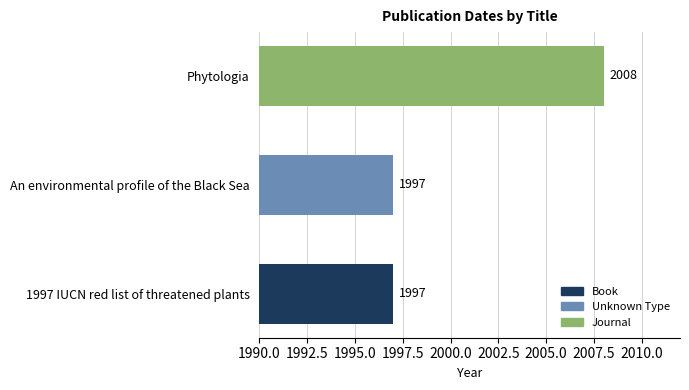

Reading top to bottom, what are all the values shown in this chart?

Phytologia=2008	An environmental profile of the Black Sea=1997	1997 IUCN red list of threatened plants=1997